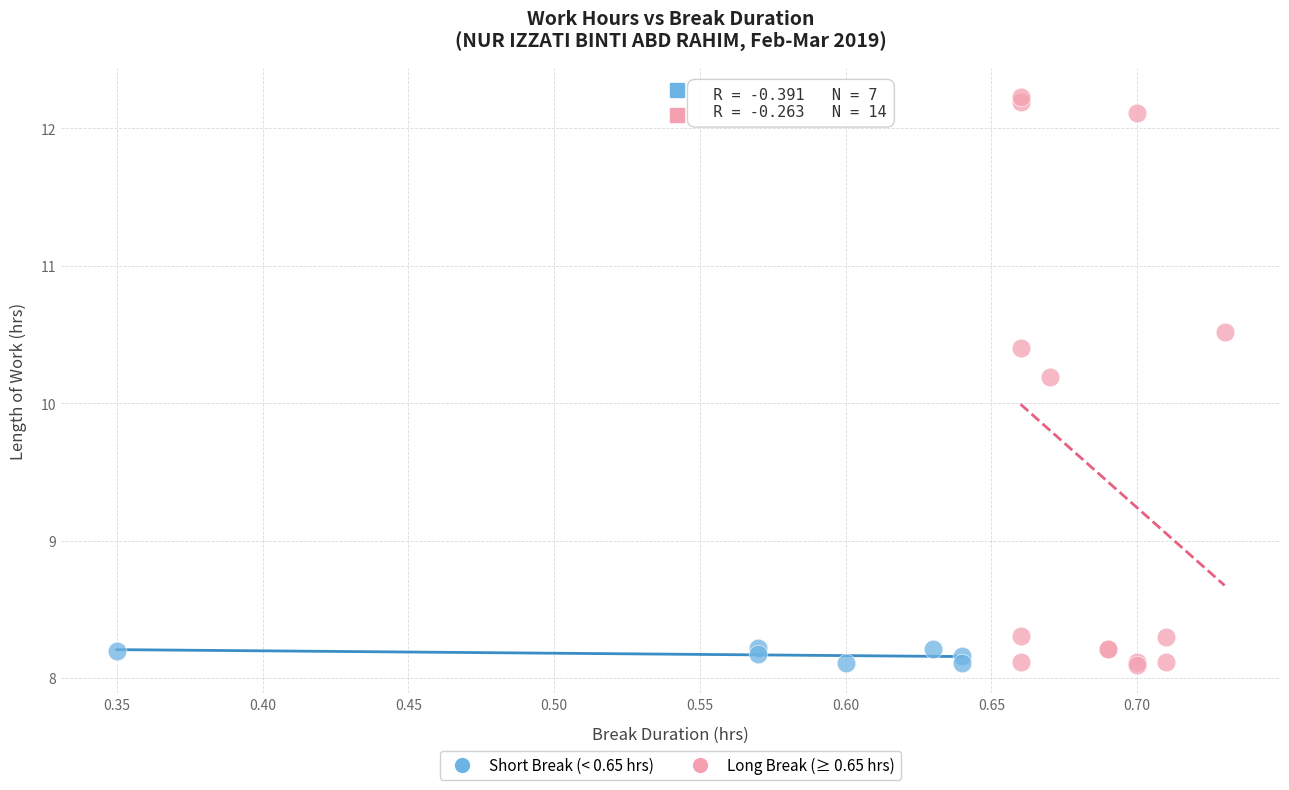

What are all the series names shown in the legend?

Short Break (< 0.65 hrs), Long Break (≥ 0.65 hrs)